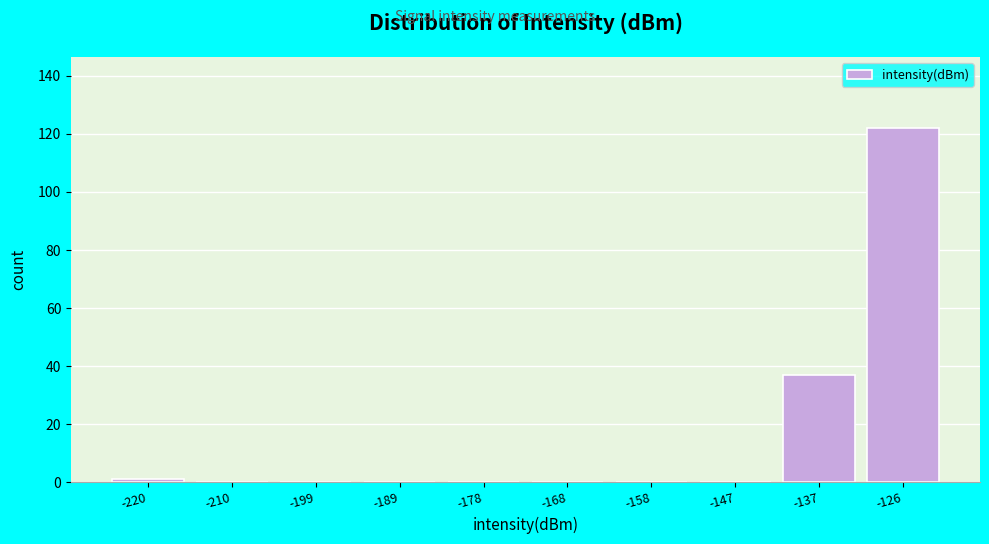

Reading left to right, transcribe all the data shown in this chart.

-220=1	-210=0	-199=0	-189=0	-178=0	-168=0	-158=0	-147=0	-137=37	-126=122